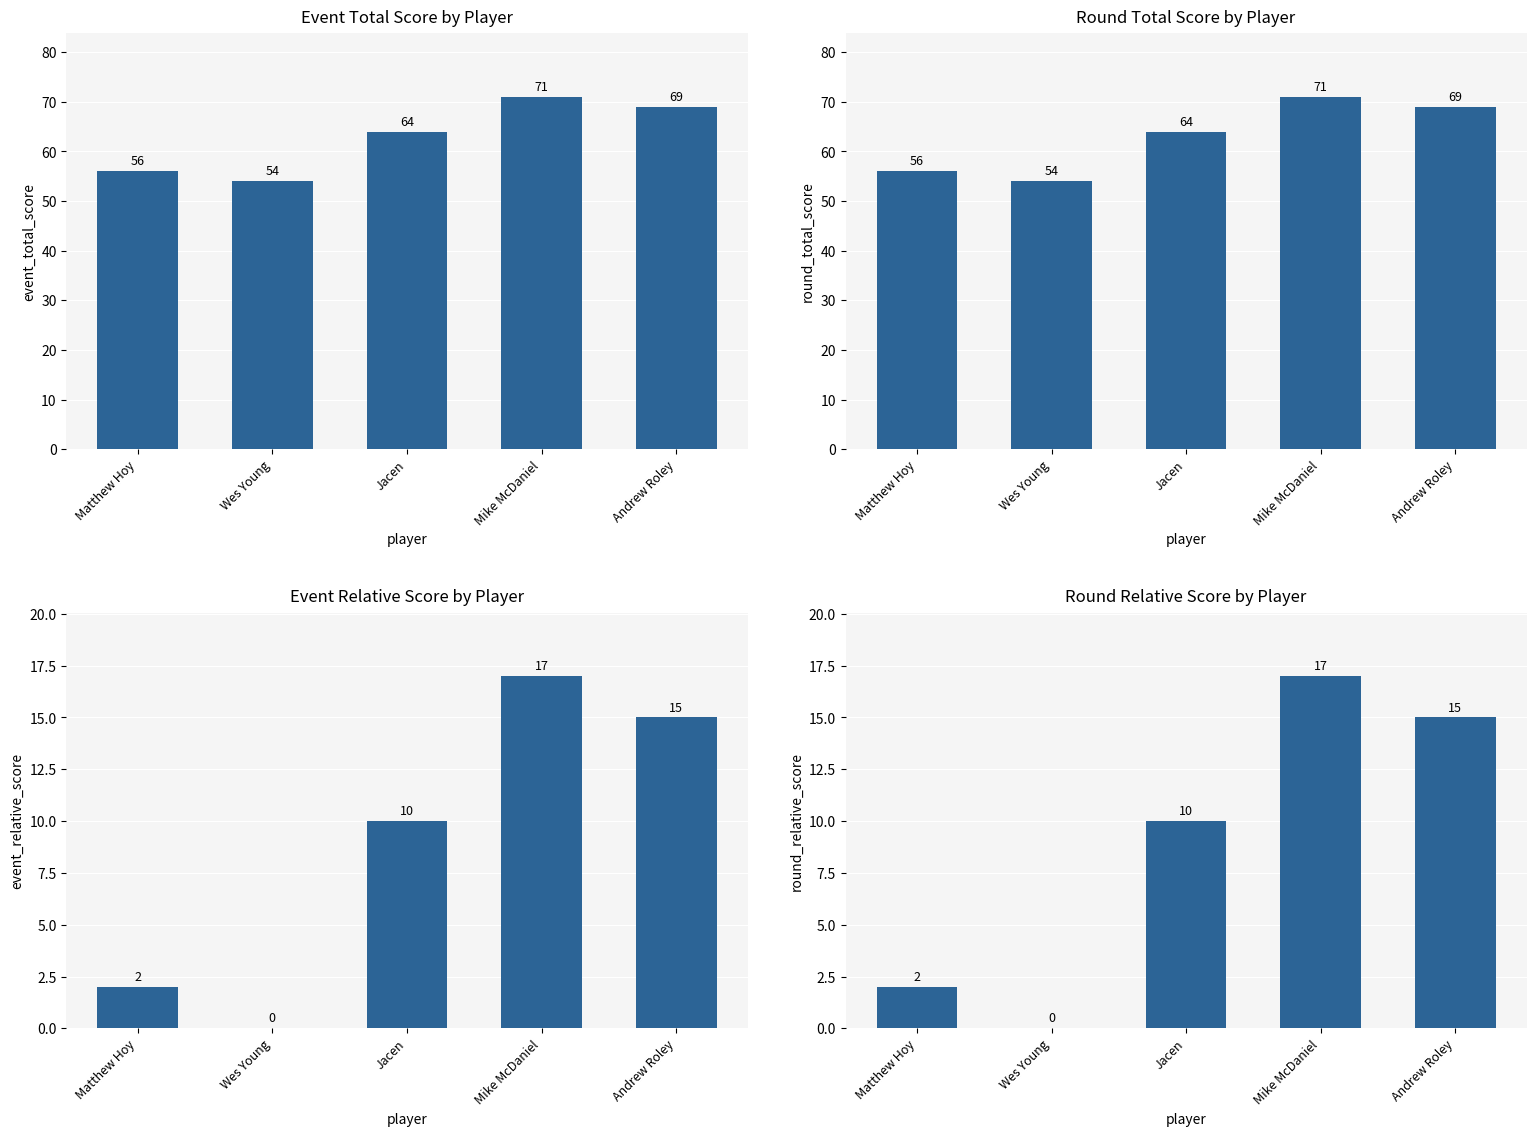

What is the spread (max minus min) of values at Mike McDaniel?

54